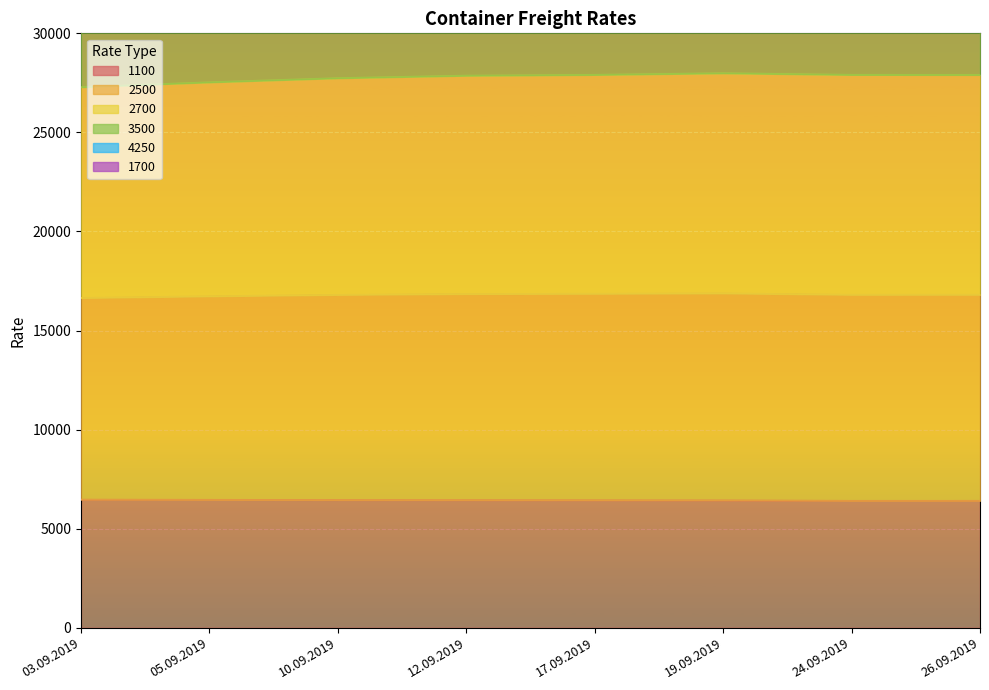

True or false: 1100 has a value of 6452 at 10.09.2019.

True